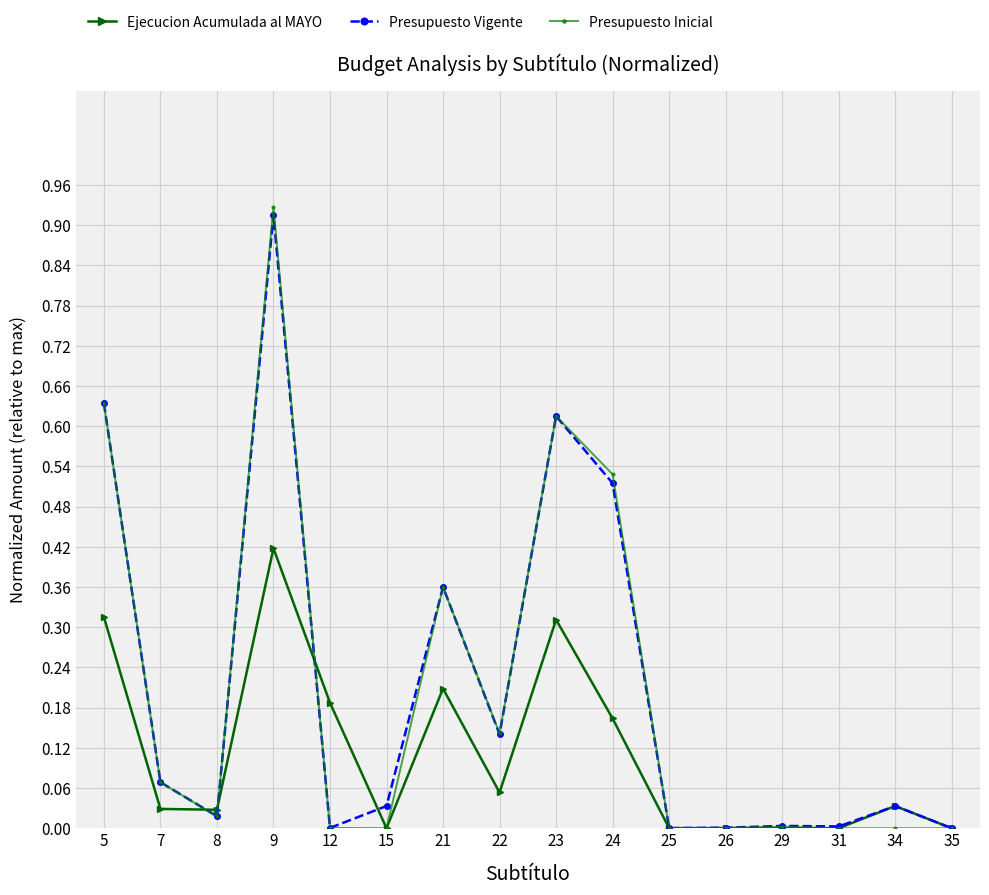

List the series in order of their peak value, highest first.

Presupuesto Inicial, Presupuesto Vigente, Ejecucion Acumulada al MAYO